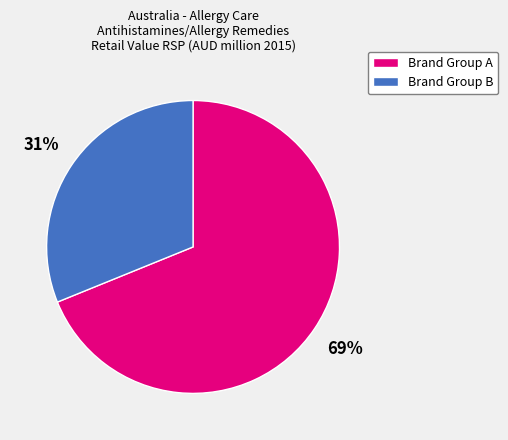

Is there a majority slice in this chart?

Yes